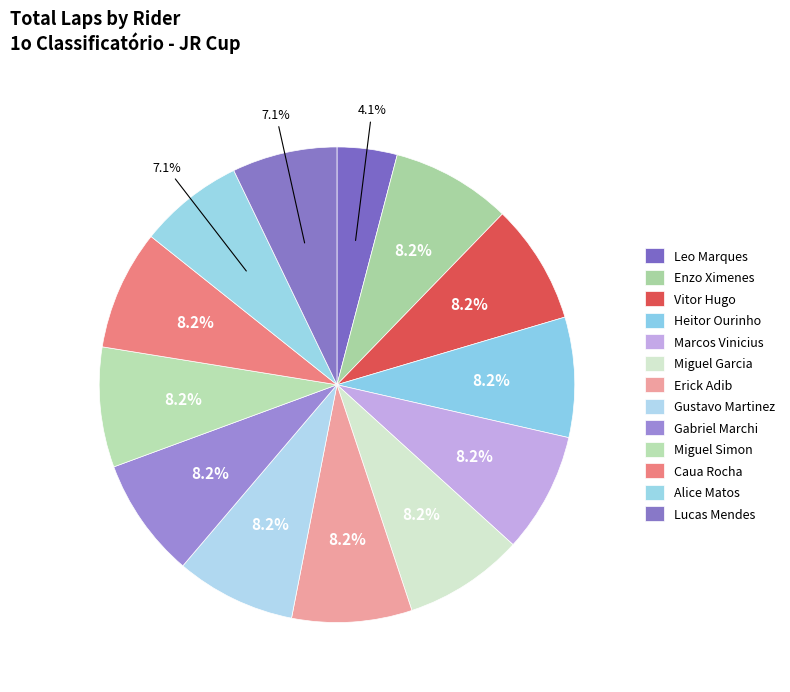

Count the number of slices in the pie.

13